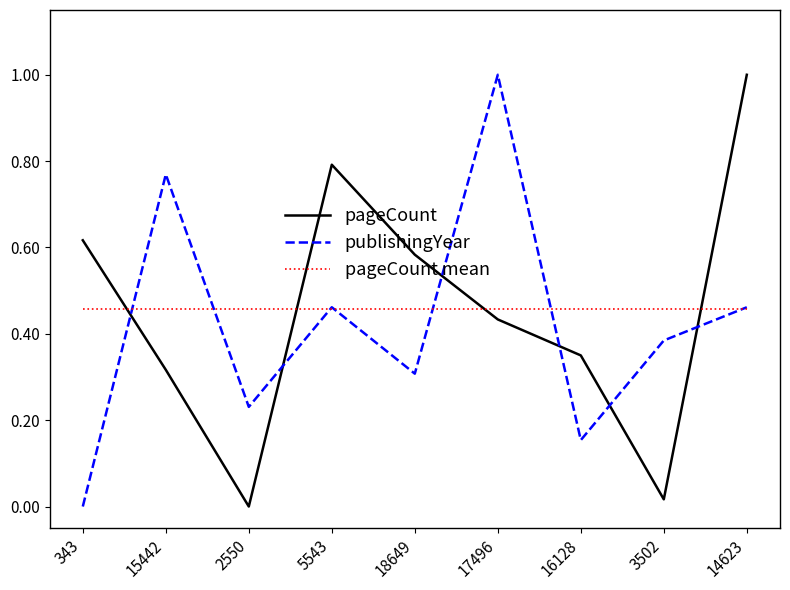

Which category has the highest value in the publishingYear series?

17496